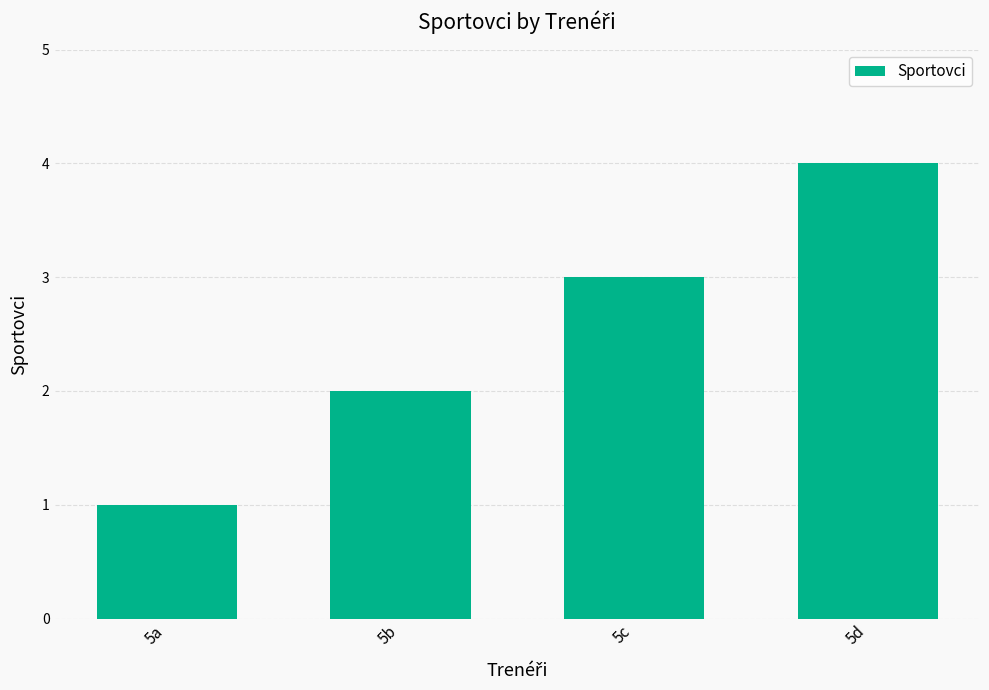

List the labels in order of value, smallest first.

5a, 5b, 5c, 5d